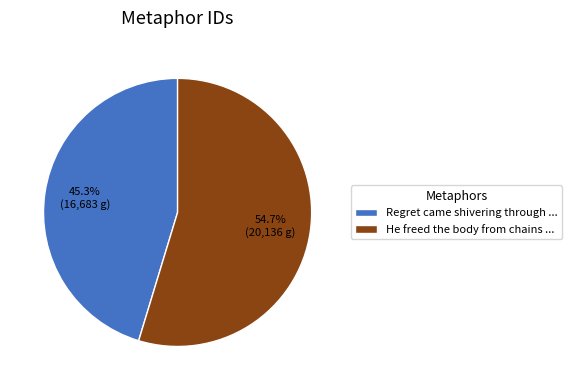

What is the smallest slice in the pie chart?

Regret came shivering through ...